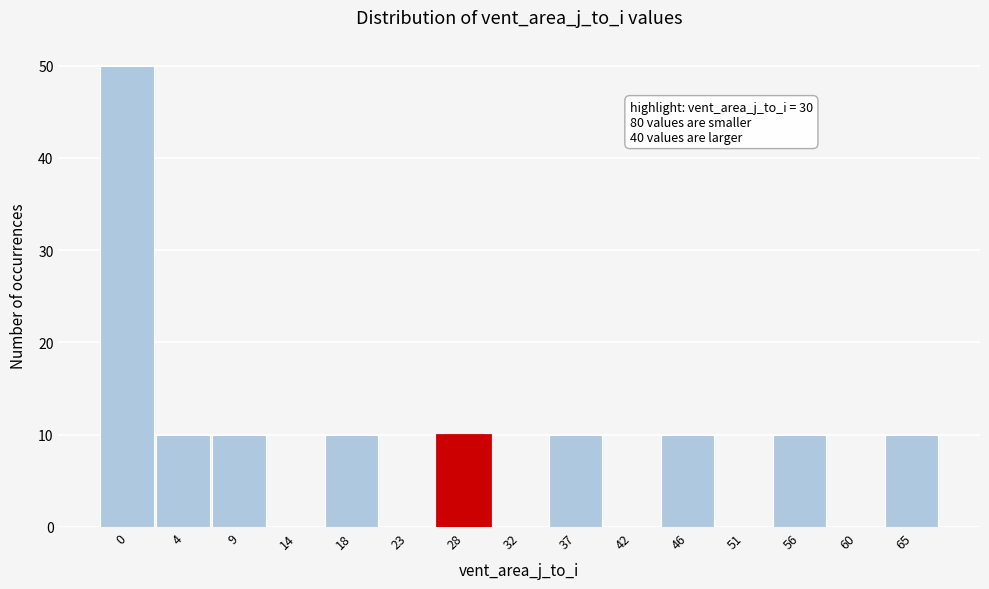

Reading left to right, what are all the values shown in this chart?

0=50	4=10	9=10	14=0	18=10	23=0	28=10	32=0	37=10	42=0	46=10	51=0	56=10	60=0	65=10